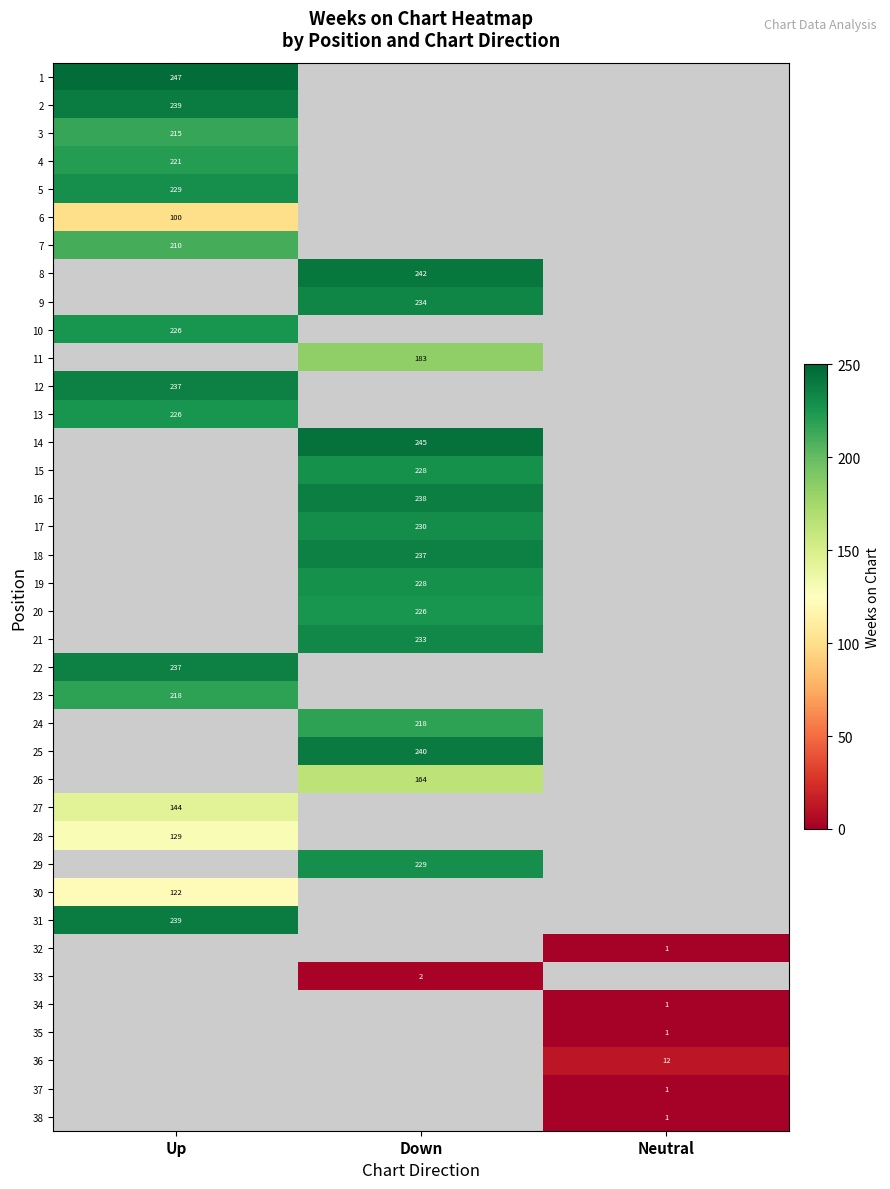

Between Neutral and Up, which is larger?

Up